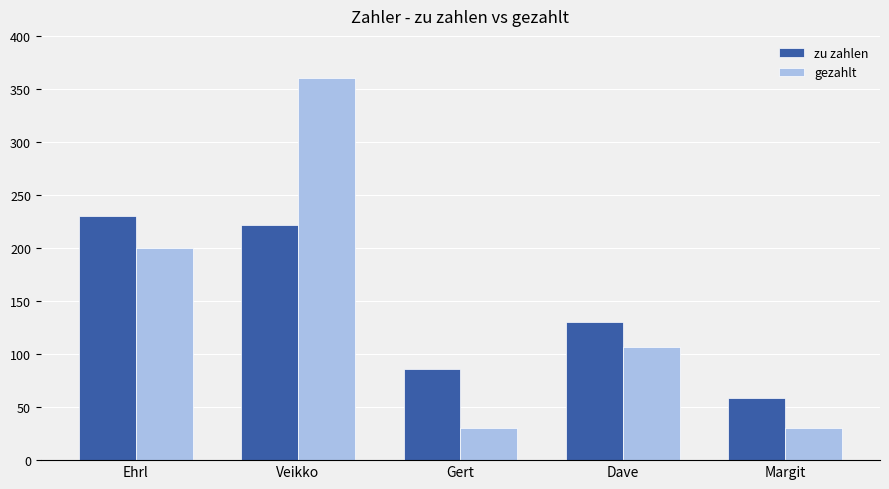

How many bars are there in each group?

2